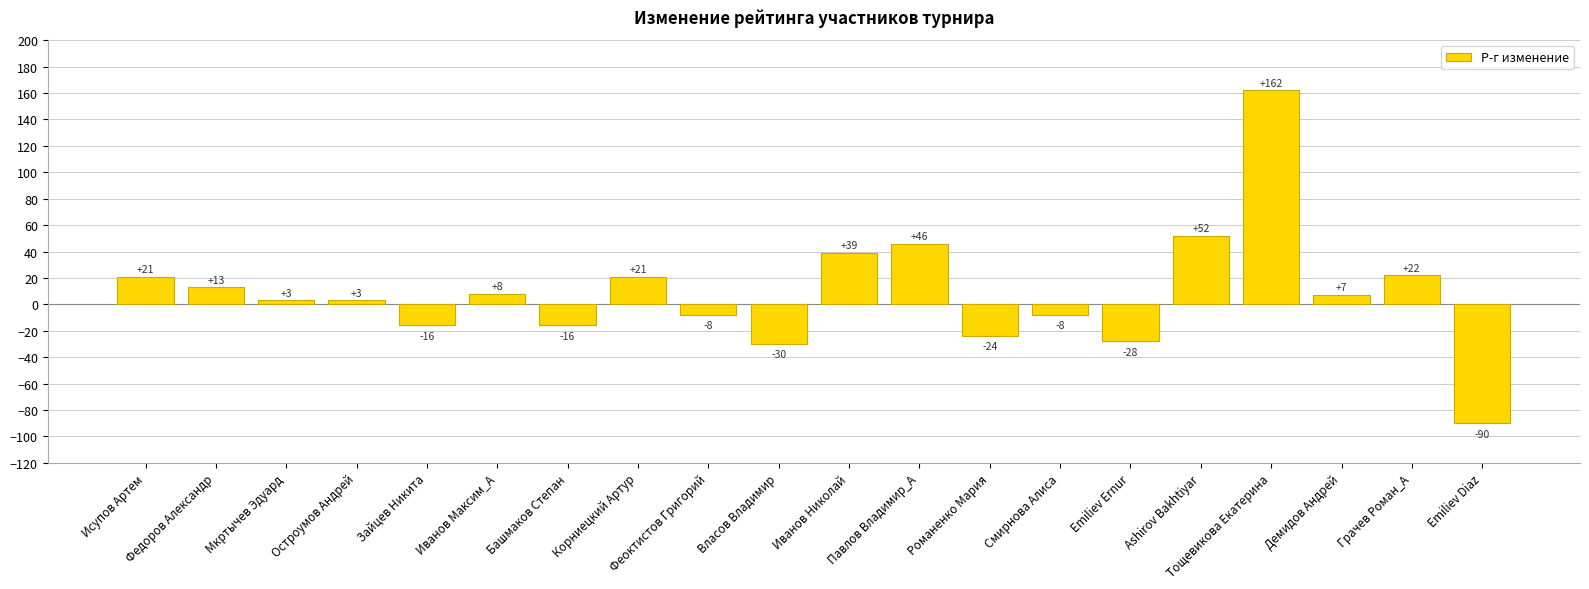

Which category has the highest value across all series?

Тощевикова Екатерина